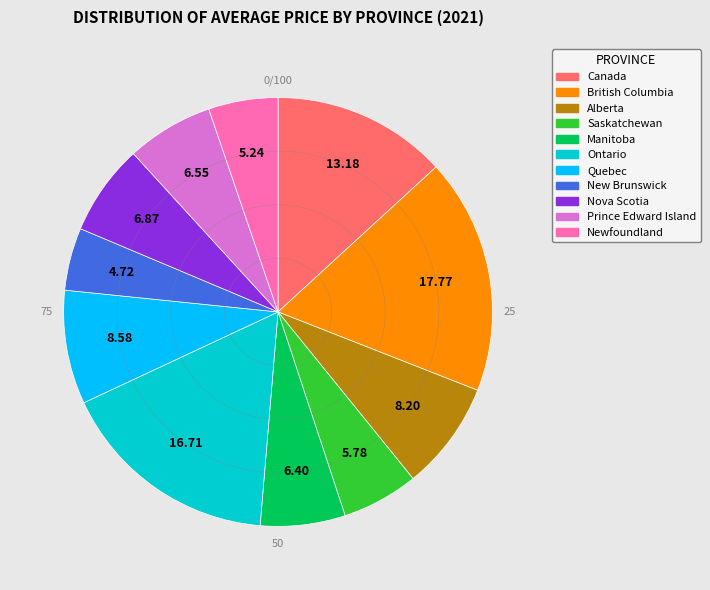

Which slice is the largest?

British Columbia